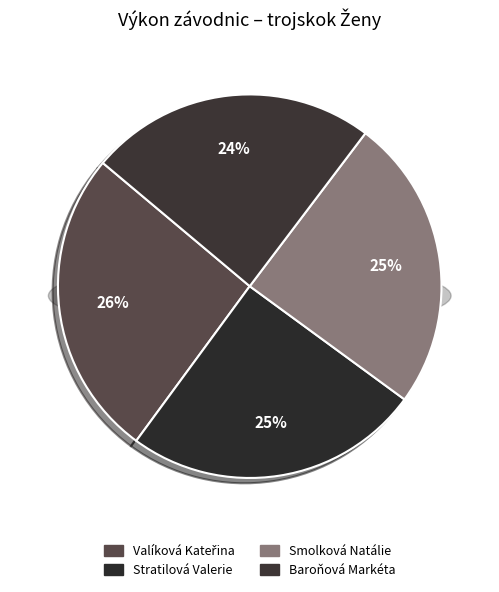

The Smolková Natálie slice represents 25% of the pie. True or false?

True